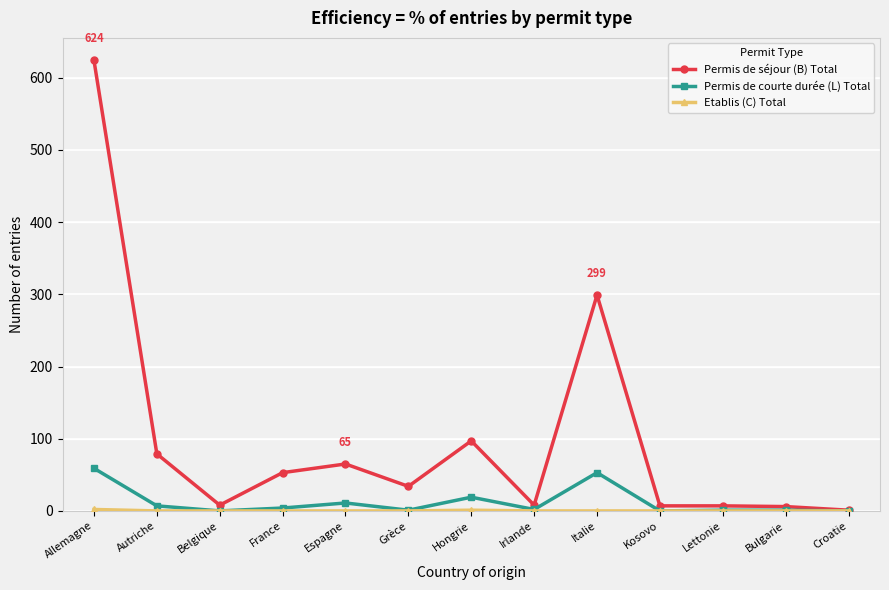

What is the label of the 12th point from the right?

Autriche